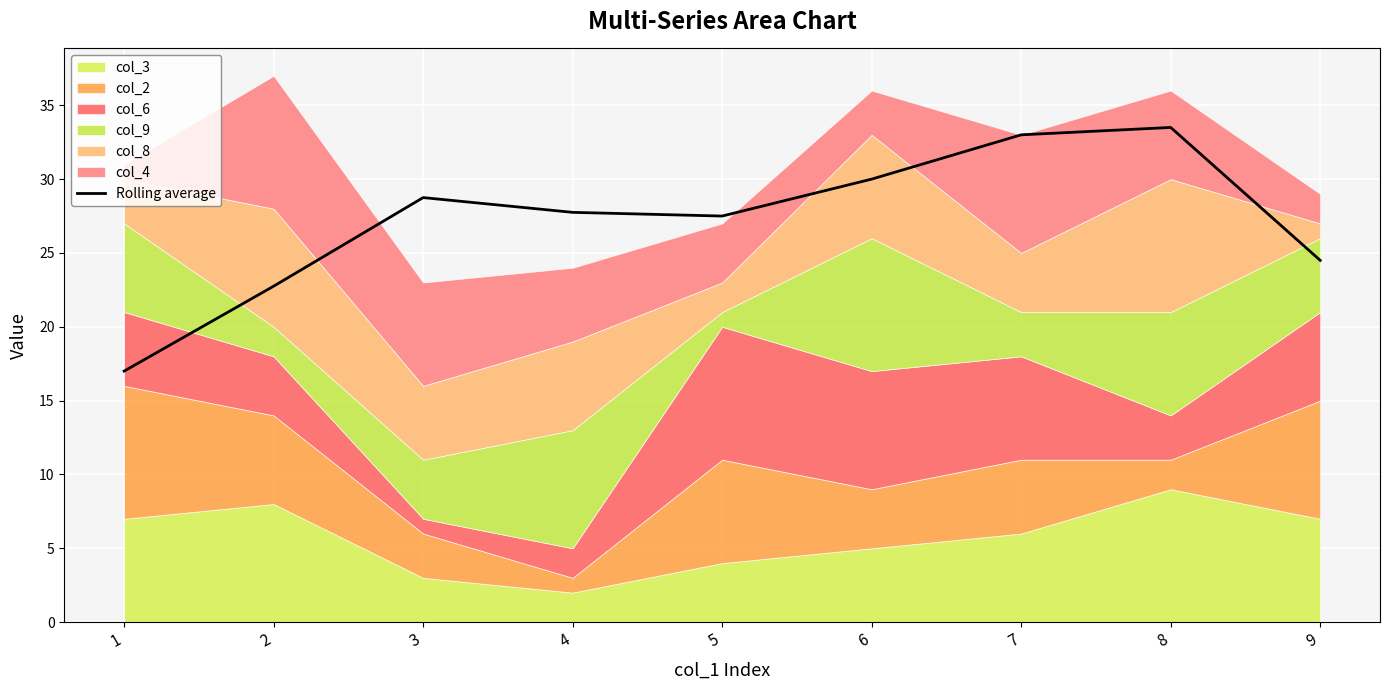

Reading right to left, list all the values displayed in this chart.

24.5	33.5	33.0	30.0	27.5	27.8	28.8	22.8	17.0